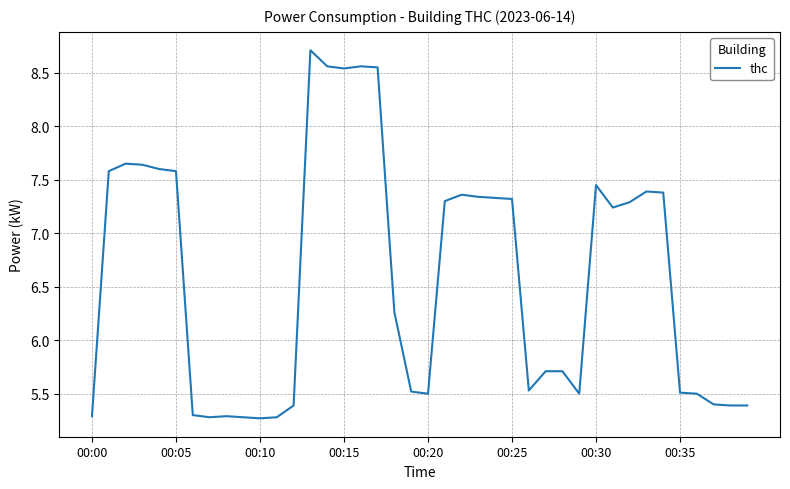

What is the difference between the maximum and minimum values?

3.4